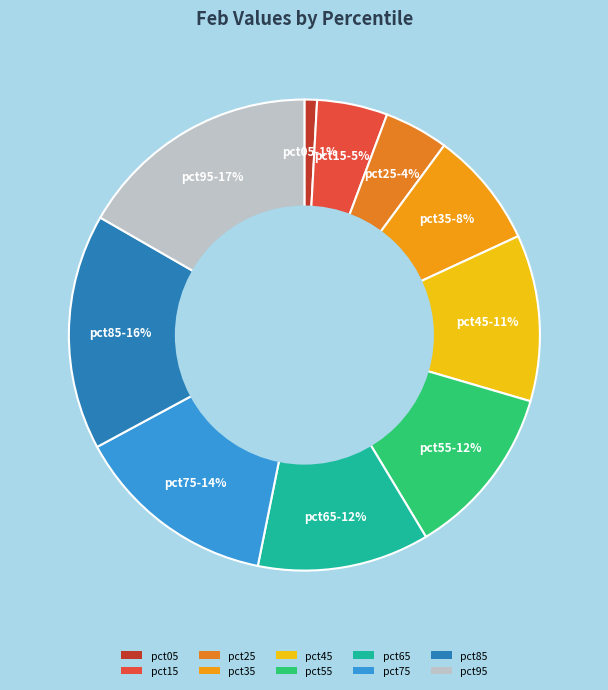

Combined, do pct85 and pct75 account for over 50%?

No